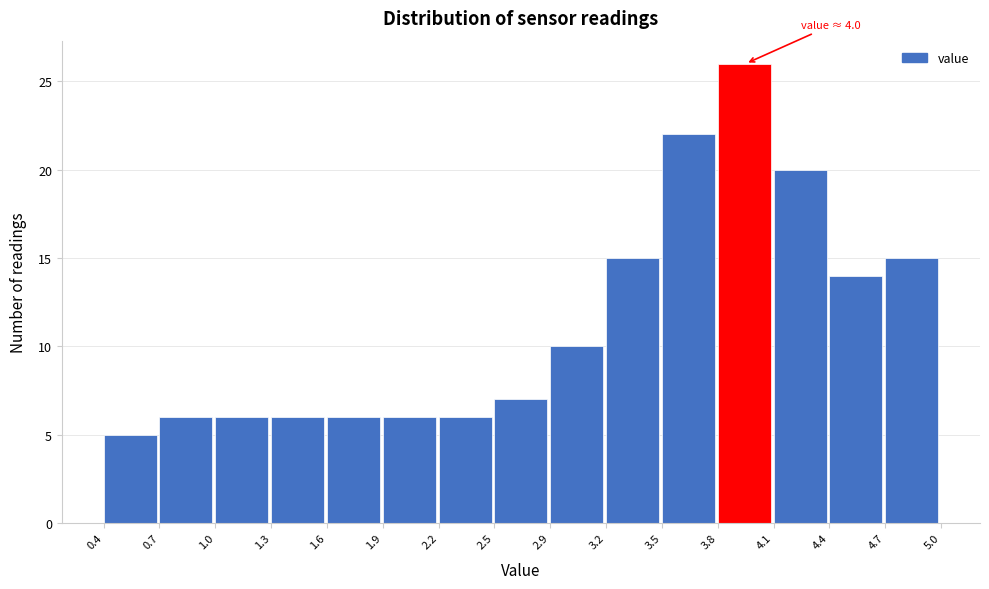

Which range on the x-axis has the tallest bar?

3.8 to 4.1